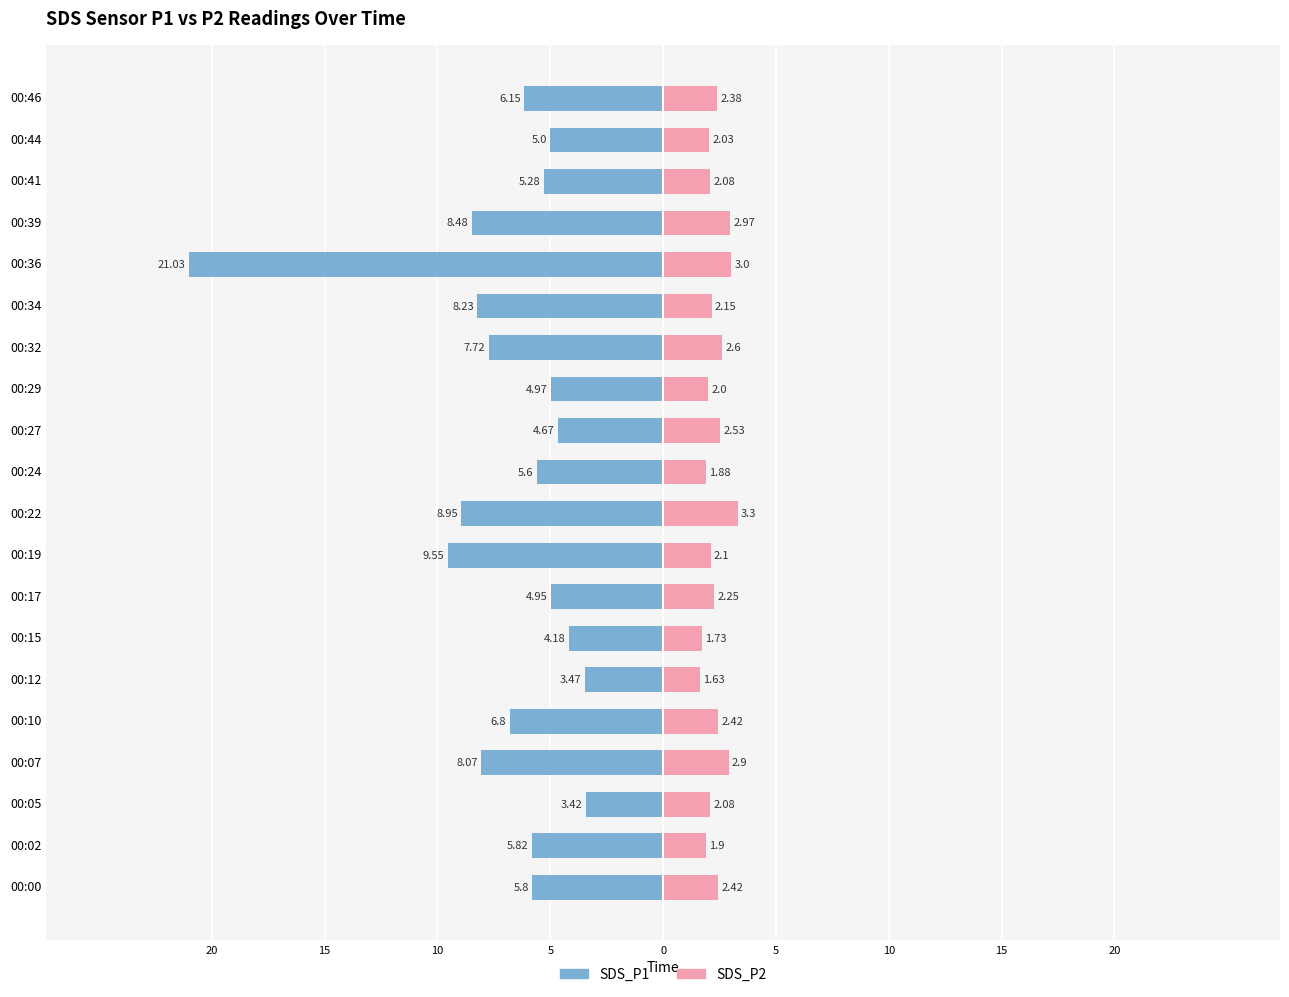

Which has a higher value, 00:22 or 00:02?

00:02